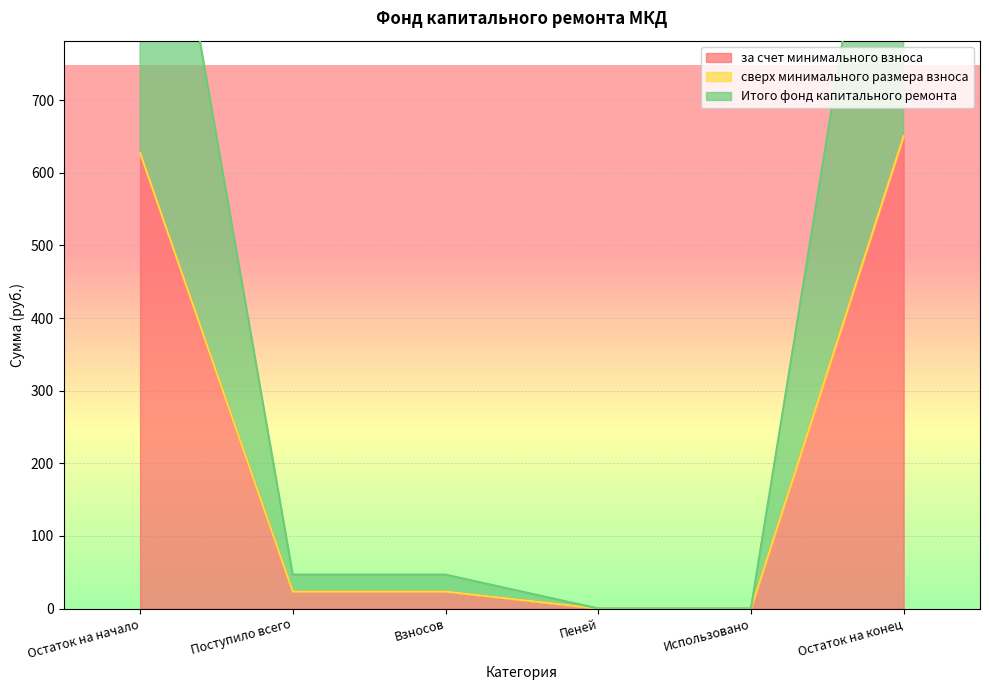

Is it true that за счет минимального взноса equals 855.1 at Остаток на начало?

False